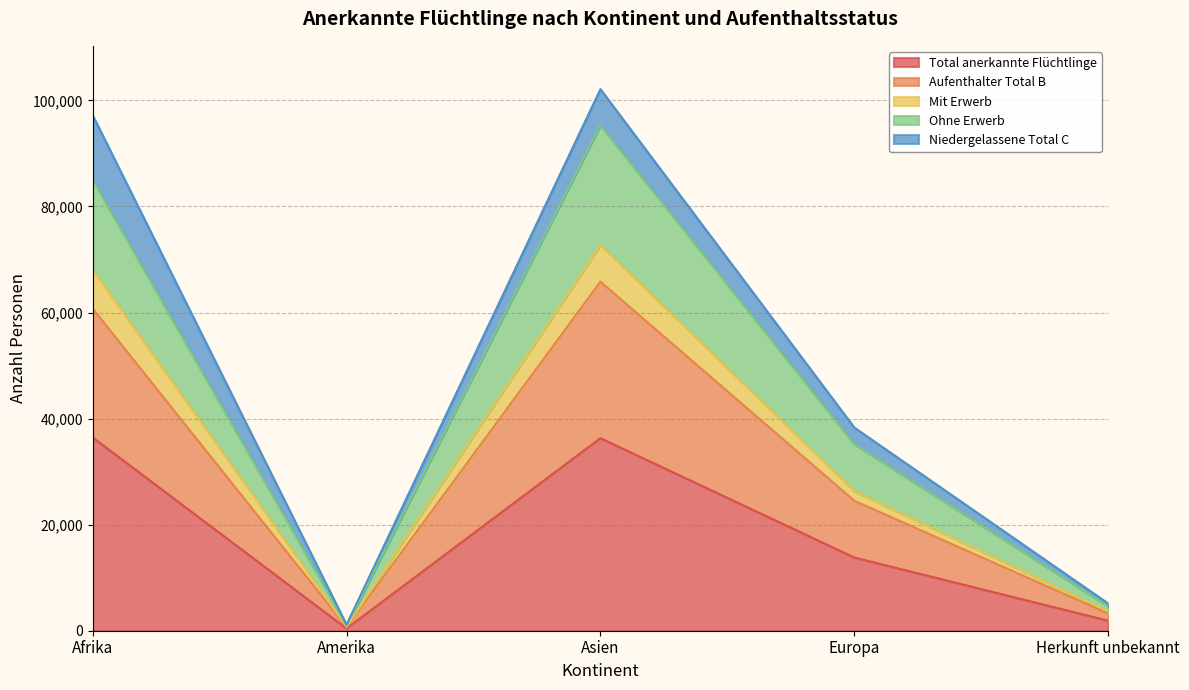

What is the maximum value for Total anerkannte Flüchtlinge?

36442